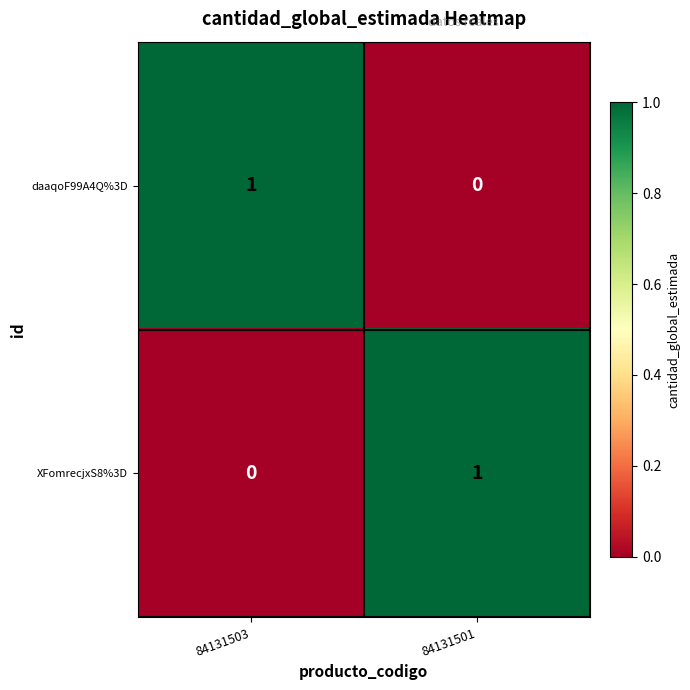

List the labels in order of daaqoF99A4Q%3D value, smallest first.

84131501, 84131503